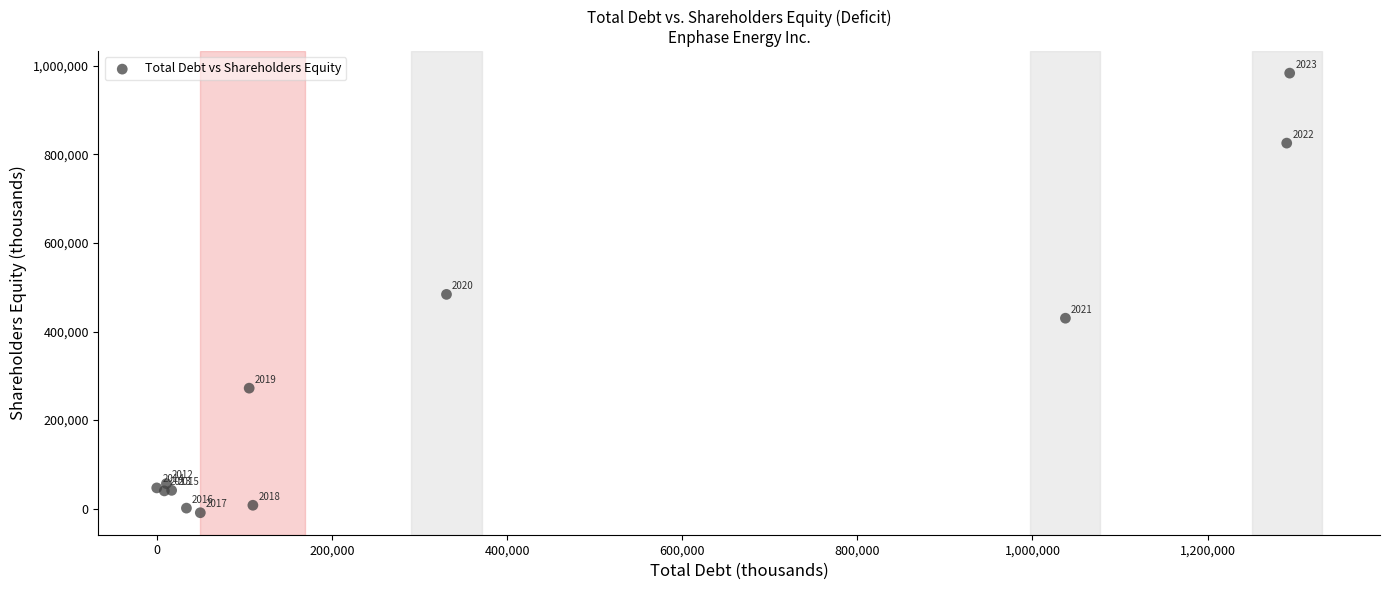

What Y value in the scatter plot is closest to 487249?

483993